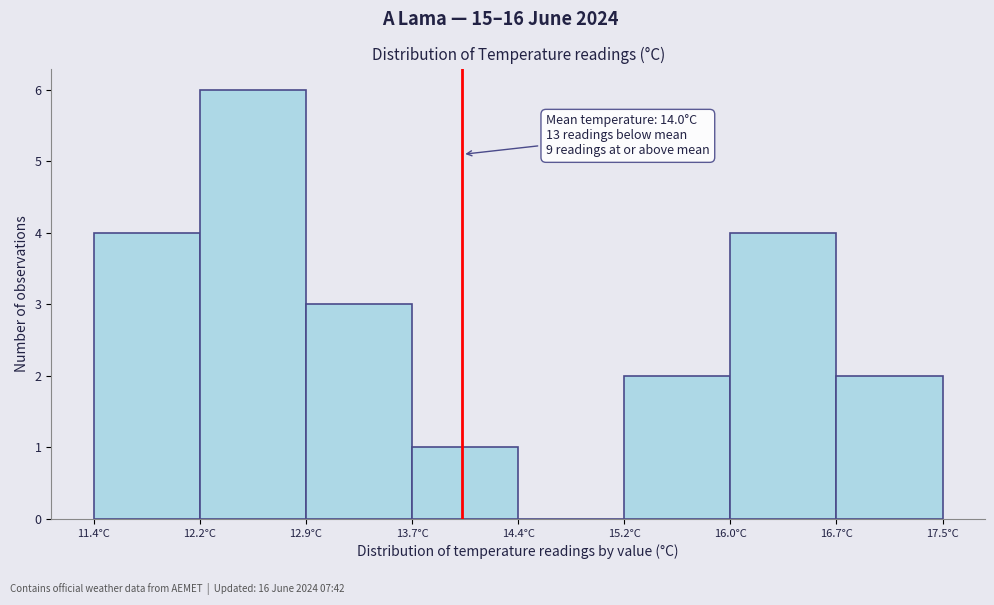

Which range on the x-axis has the tallest bar?

12.2 to 12.9